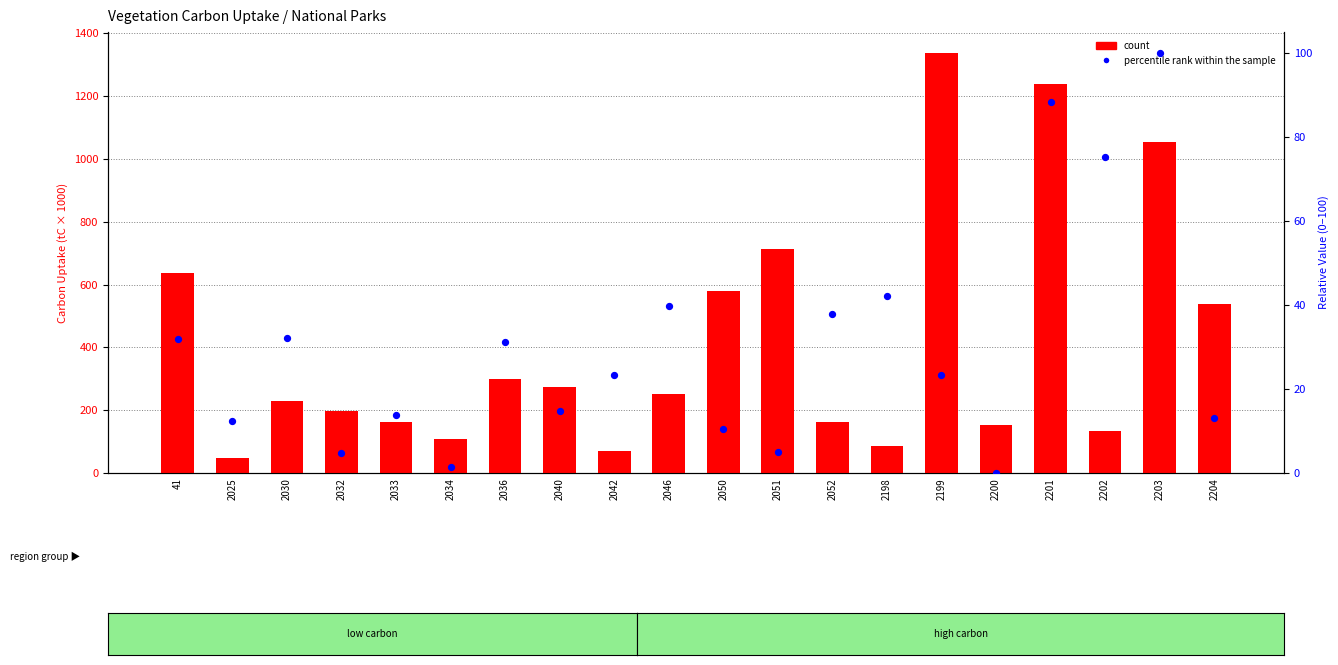

Is the value of percentile rank within the sample at 2202 greater than the value of count at 2040?

No